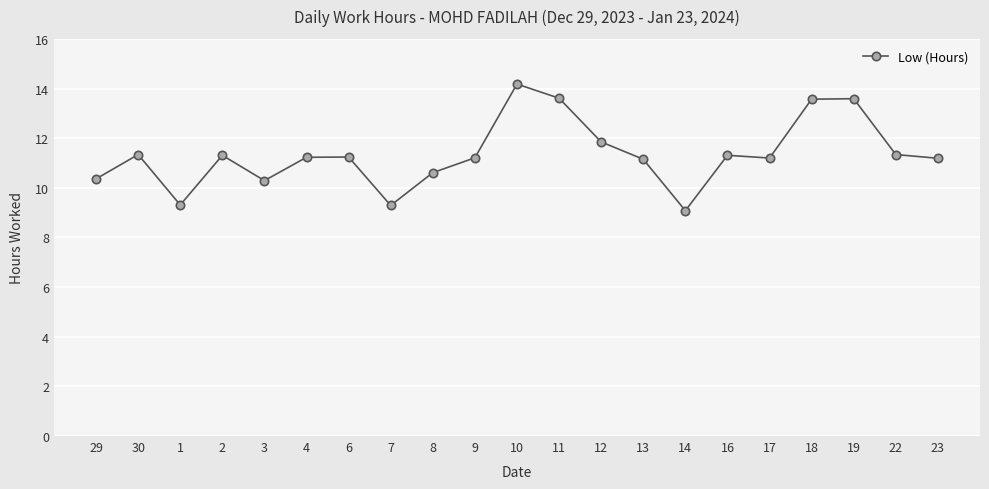

How many data points does each series have?

21